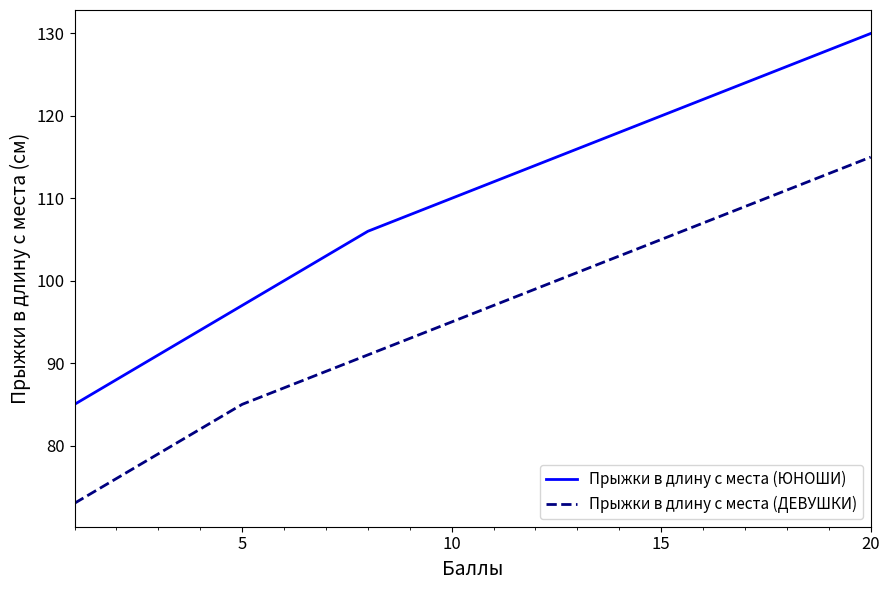

Which series has the widest spread of values?

Прыжки в длину с места (ЮНОШИ)